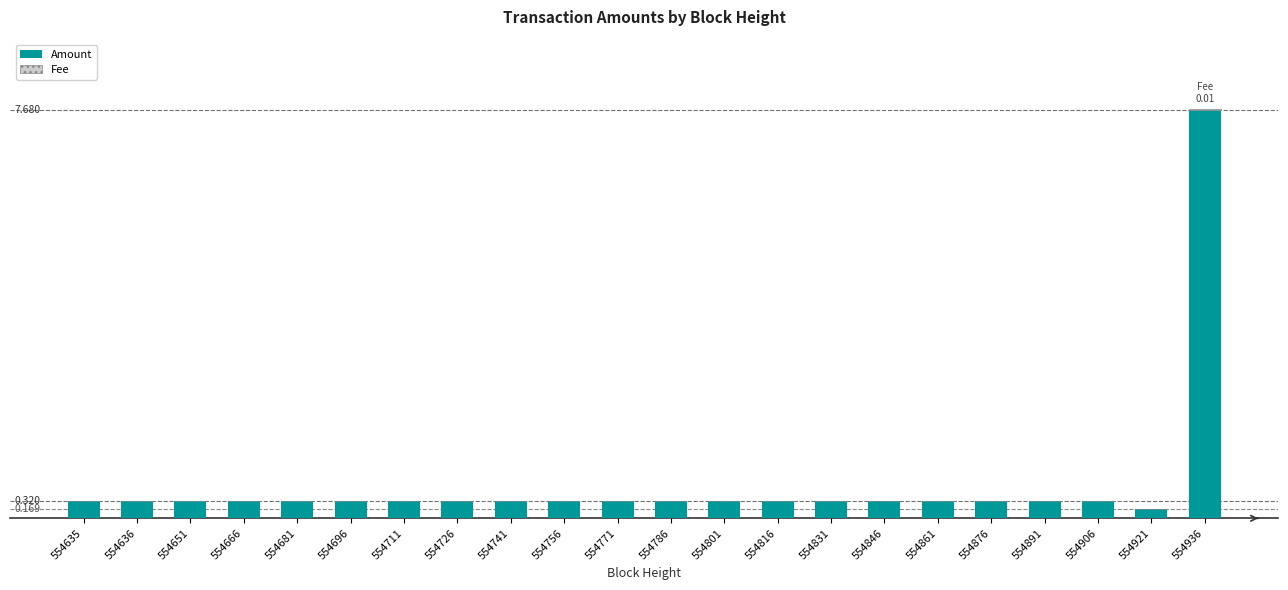

List the series in order of their overall mean, lowest first.

Fee, Amount